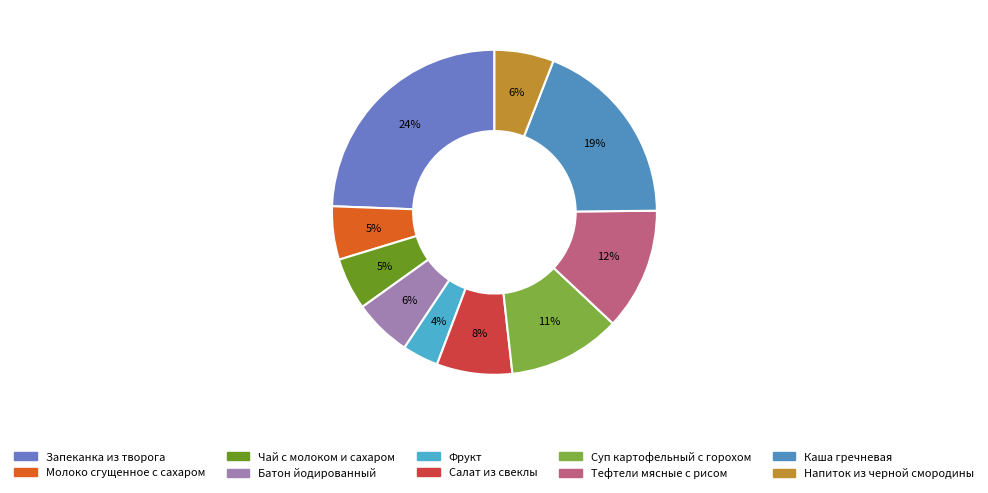

To the nearest percent, what portion does Запеканка из творога represent?

24%